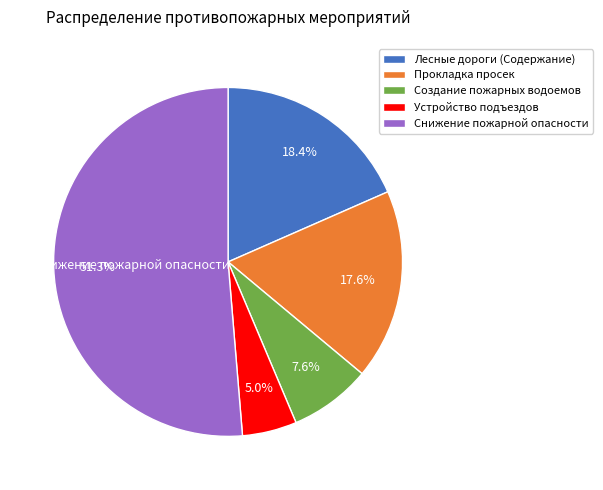

Rank the categories by value from lowest to highest.

Устройство подъездов, Создание пожарных водоемов, Прокладка просек, Лесные дороги (Содержание), Снижение пожарной опасности